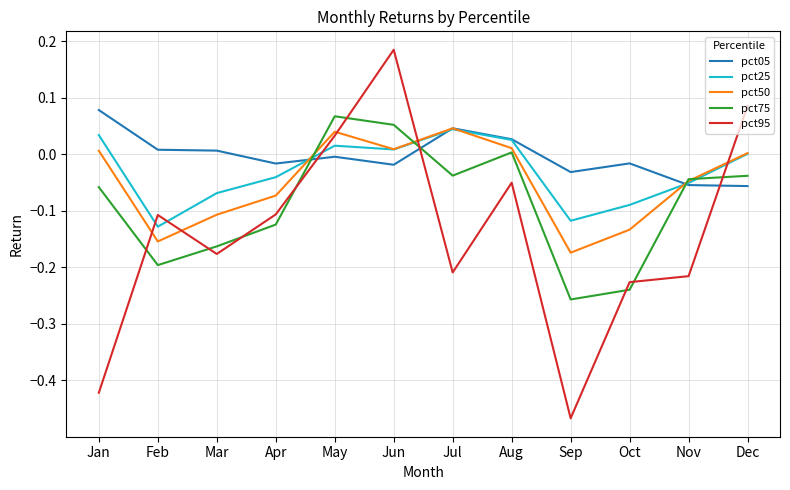

How many times do pct95 and pct25 cross each other?

5